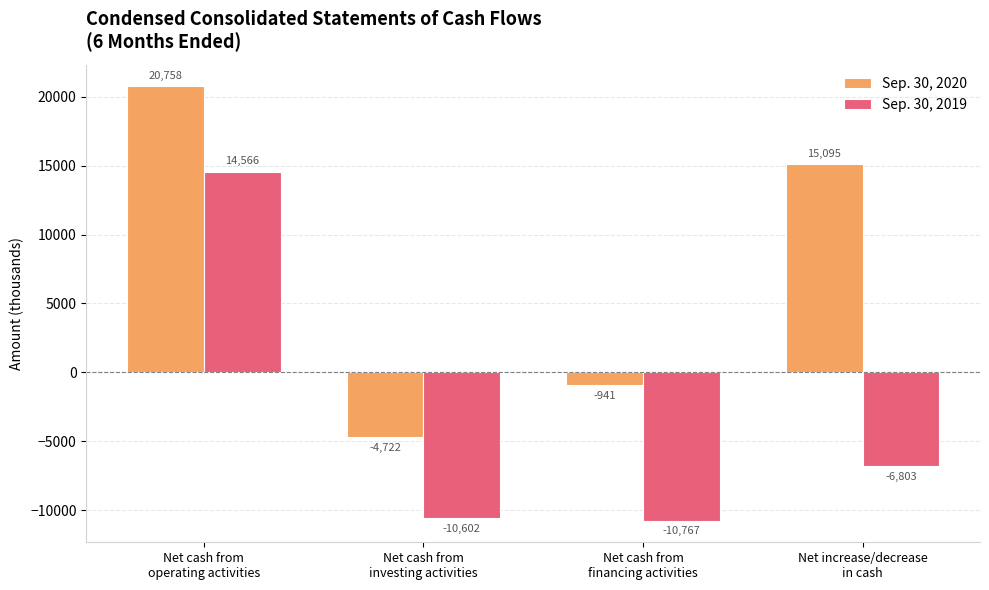

Reading right to left, list all the values displayed in this chart.

Sep. 30, 2020: Net increase/decrease
in cash=15095	Net cash from
financing activities=-941	Net cash from
investing activities=-4722	Net cash from
operating activities=20758
Sep. 30, 2019: Net increase/decrease
in cash=-6803	Net cash from
financing activities=-10767	Net cash from
investing activities=-10602	Net cash from
operating activities=14566